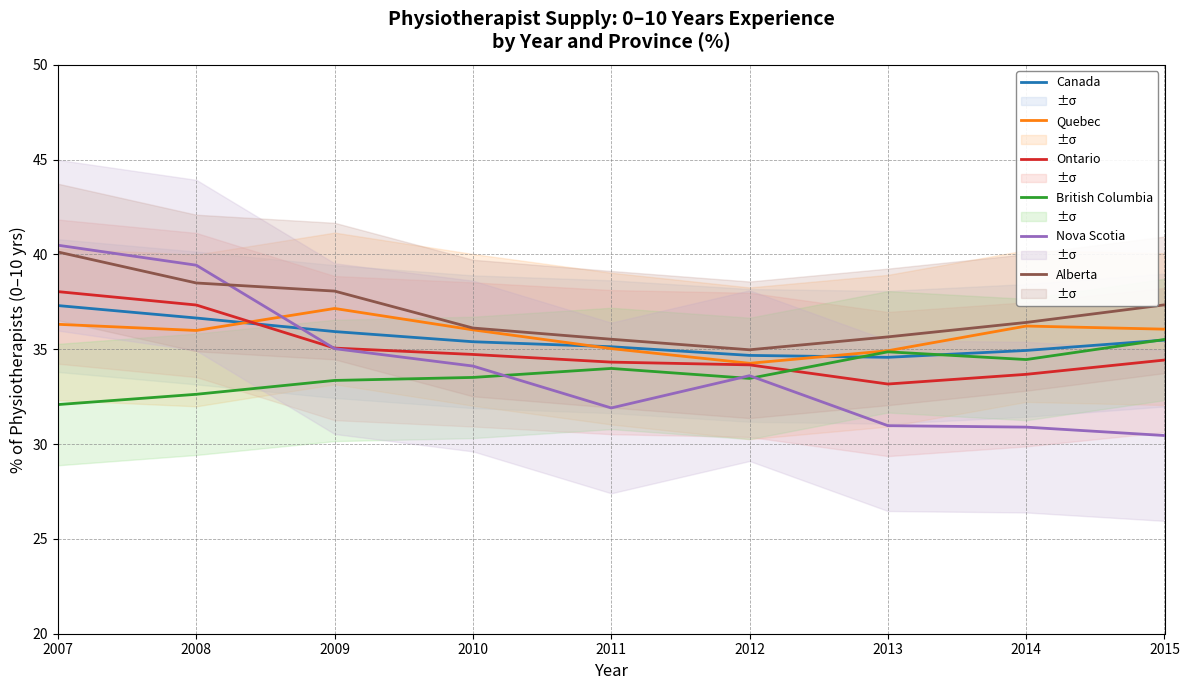

Reading right to left, list all the values displayed in this chart.

Canada: 2015=35.5	2014=34.9	2013=34.6	2012=34.7	2011=35.1	2010=35.4	2009=35.9	2008=36.6	2007=37.3
Quebec: 2015=36.1	2014=36.2	2013=34.9	2012=34.3	2011=35.0	2010=36.0	2009=37.2	2008=36.0	2007=36.3
Ontario: 2015=34.4	2014=33.7	2013=33.2	2012=34.2	2011=34.3	2010=34.7	2009=35.1	2008=37.3	2007=38.0
British Columbia: 2015=35.5	2014=34.5	2013=34.9	2012=33.5	2011=34.0	2010=33.5	2009=33.4	2008=32.6	2007=32.1
Nova Scotia: 2015=30.5	2014=30.9	2013=31.0	2012=33.6	2011=31.9	2010=34.1	2009=35.0	2008=39.4	2007=40.5
Alberta: 2015=37.3	2014=36.4	2013=35.7	2012=35.0	2011=35.5	2010=36.1	2009=38.1	2008=38.5	2007=40.1